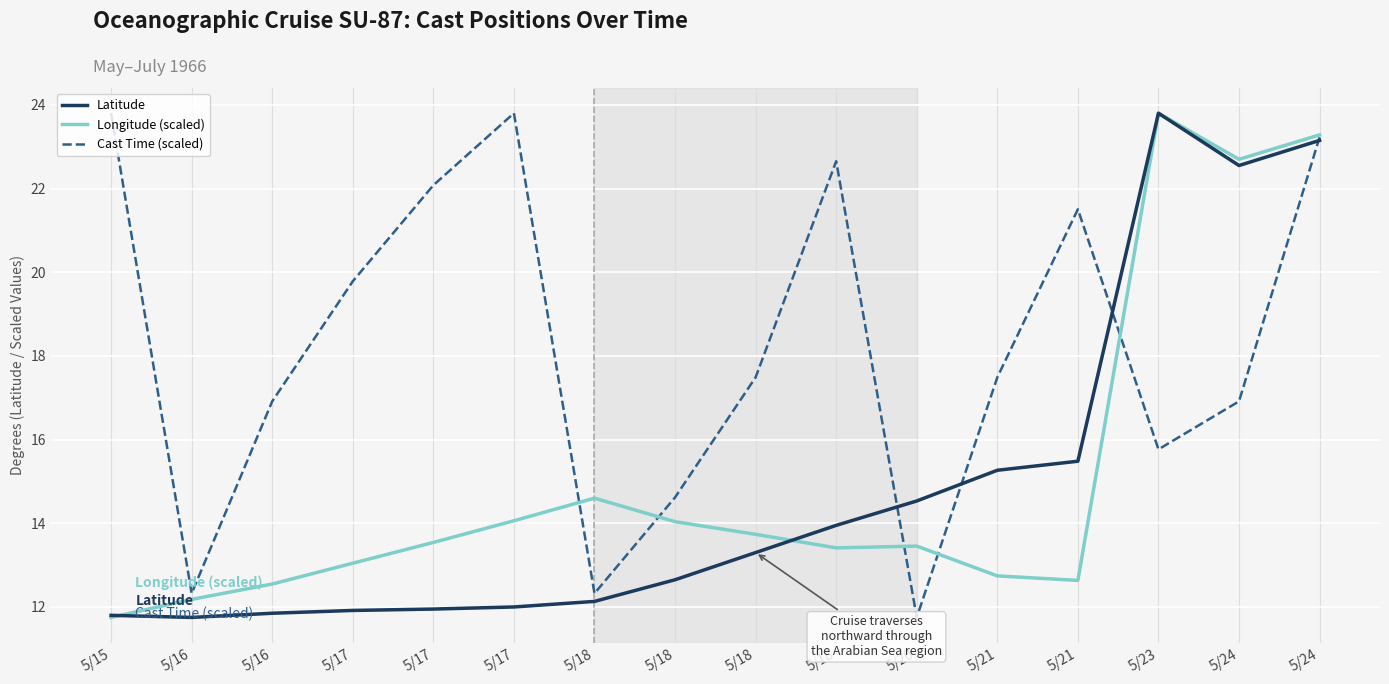

How many distinct data groups are displayed?

3